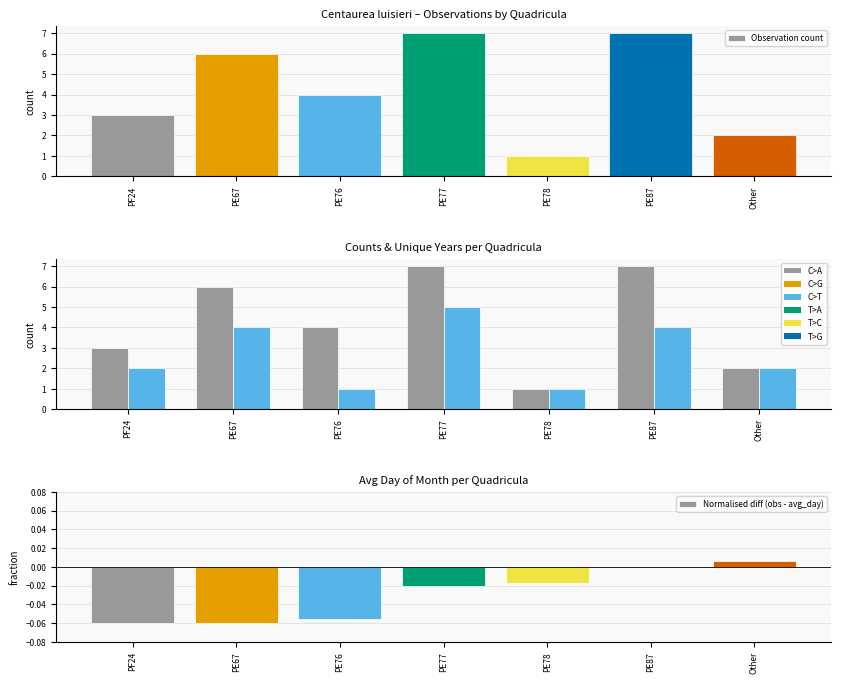

What is the label of the 7th bar from the right?

PF24